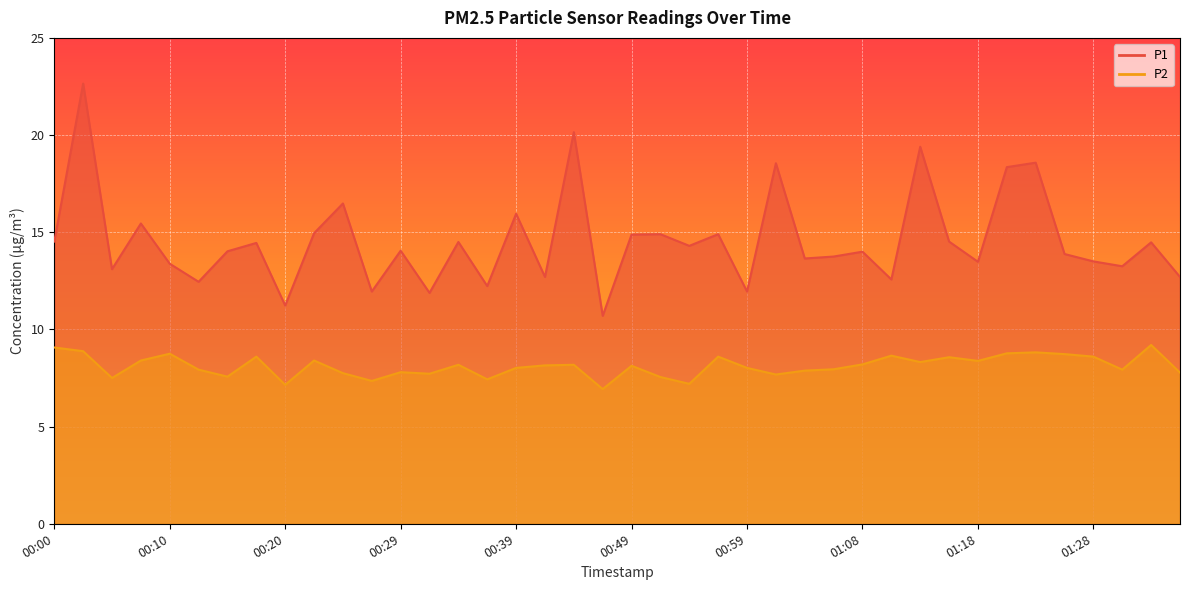

What is the difference between the maximum and minimum values in the P2 series?

2.3